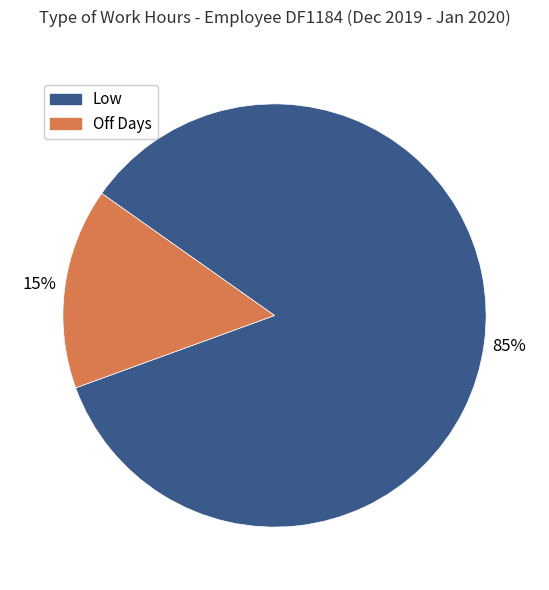

What is the largest slice in the pie chart?

Low